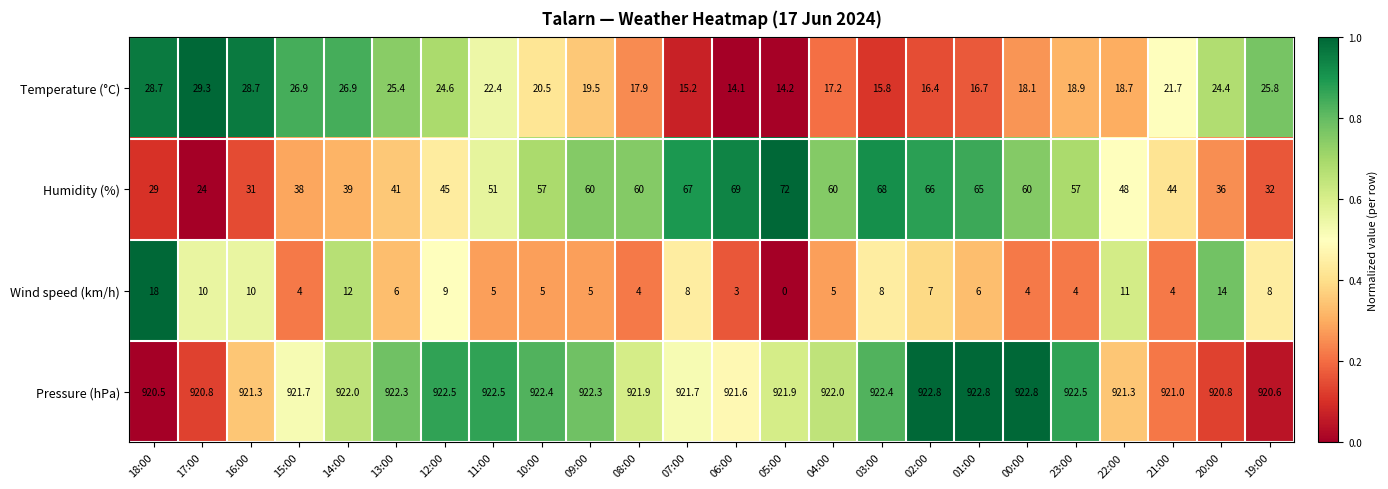

How many series are shown in this chart?

4